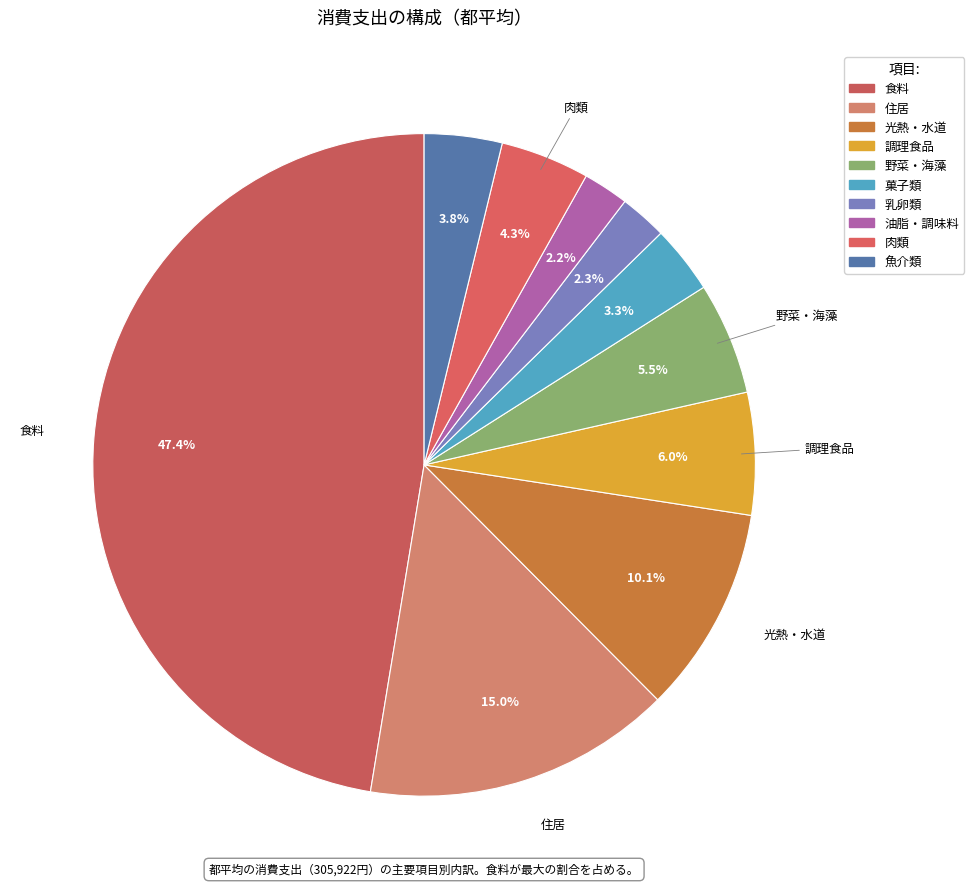

Does 魚介類 account for over 50% of the chart?

No